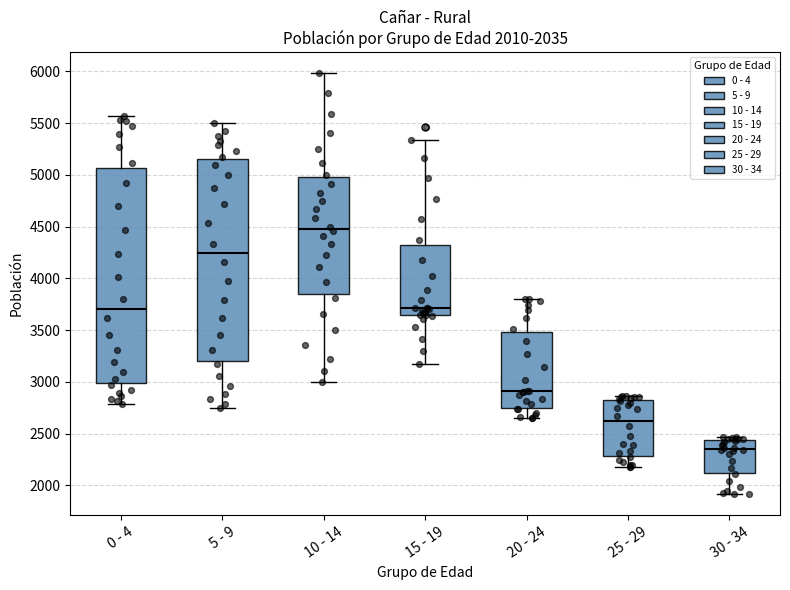

Which box's median line is the highest?

10 - 14